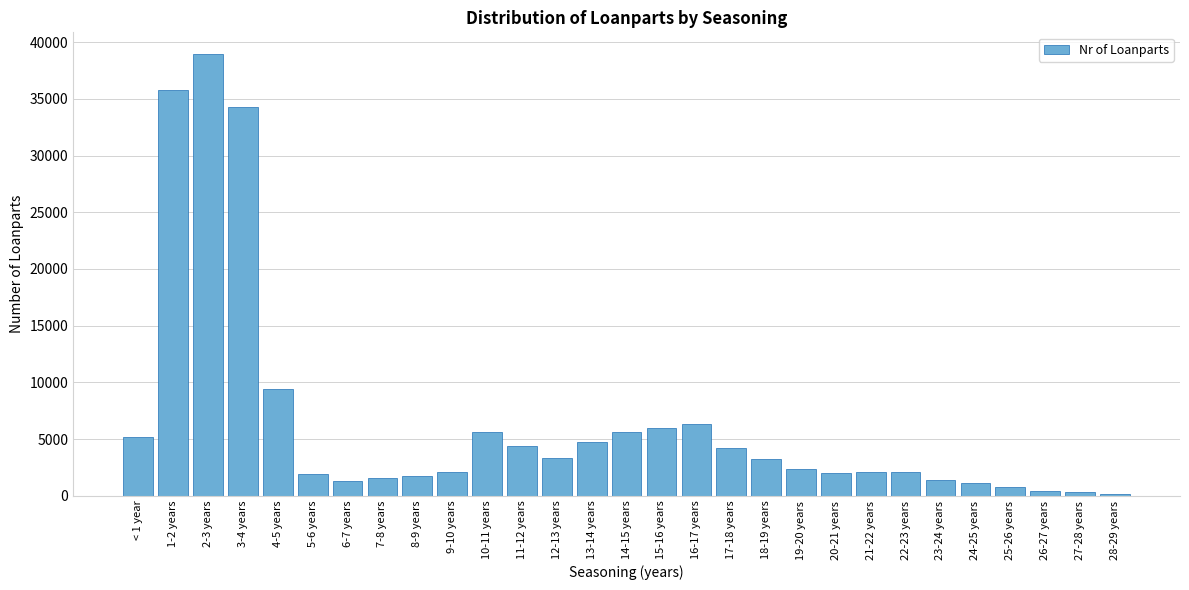

What is the difference between the second highest and minimum values?

35621